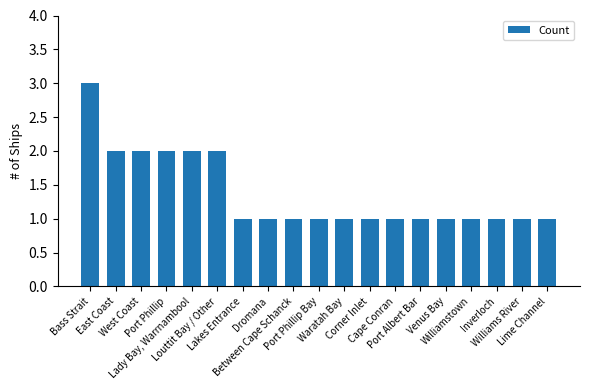

The value at Port Phillip is 2. True or false?

True